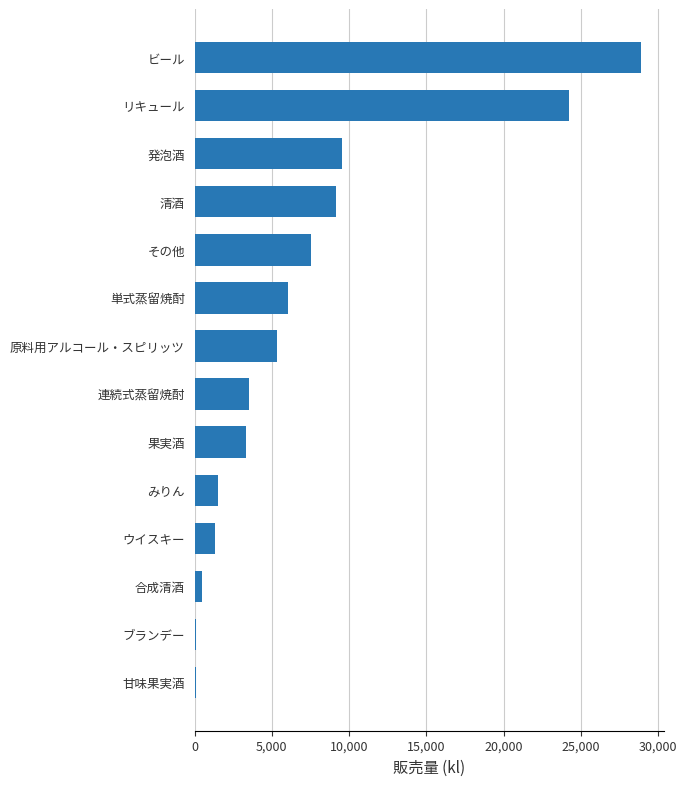

Are the bars horizontal?

Yes